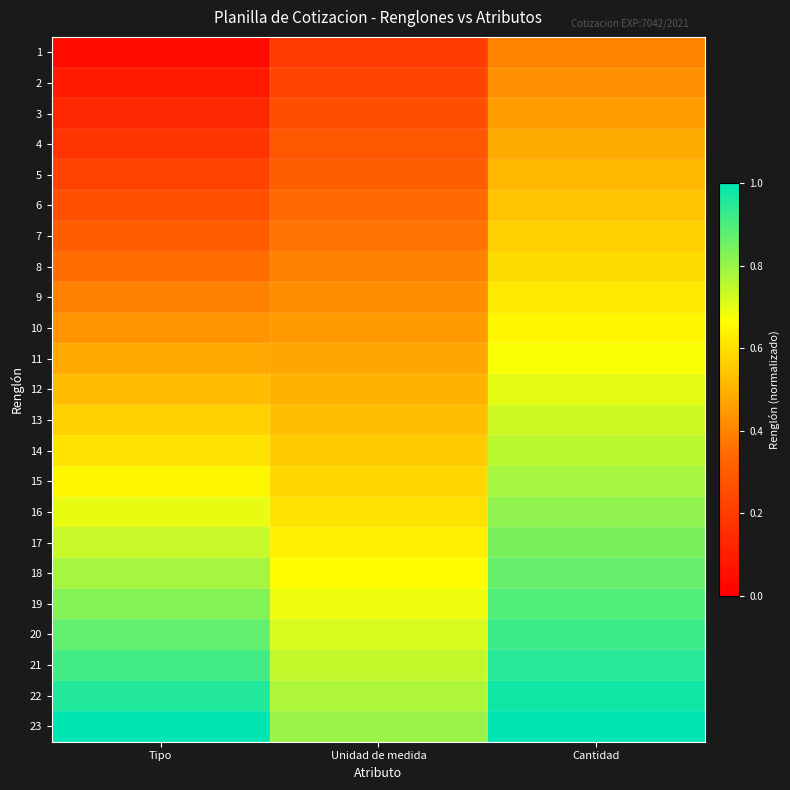

What is the difference between the highest and lowest values at Cantidad?

0.6